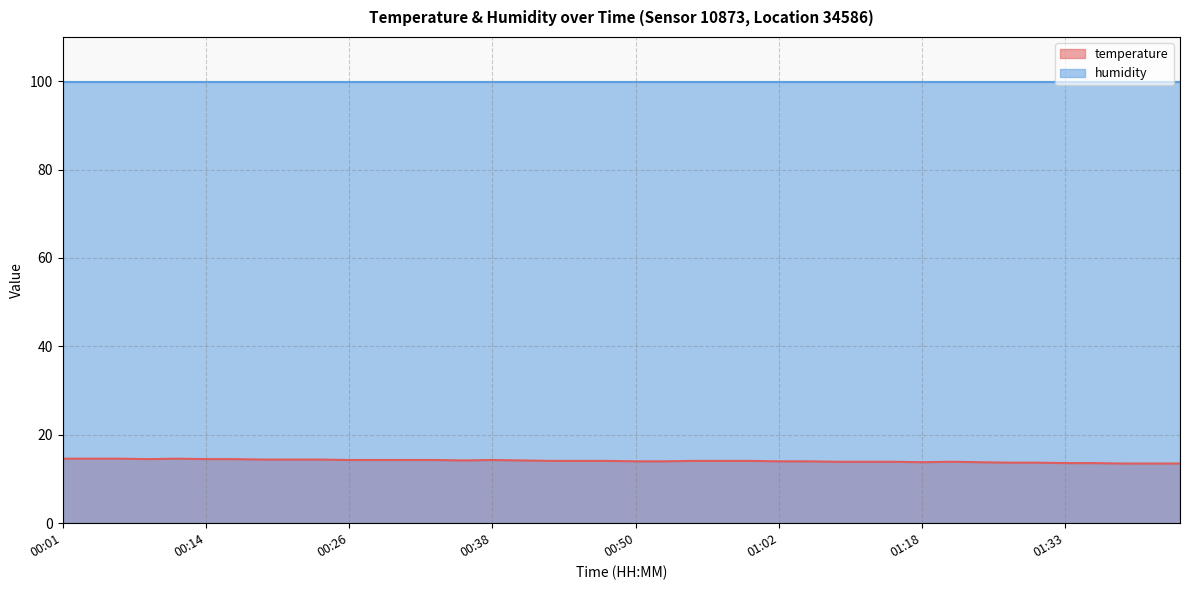

Count the number of categories in the chart.

40